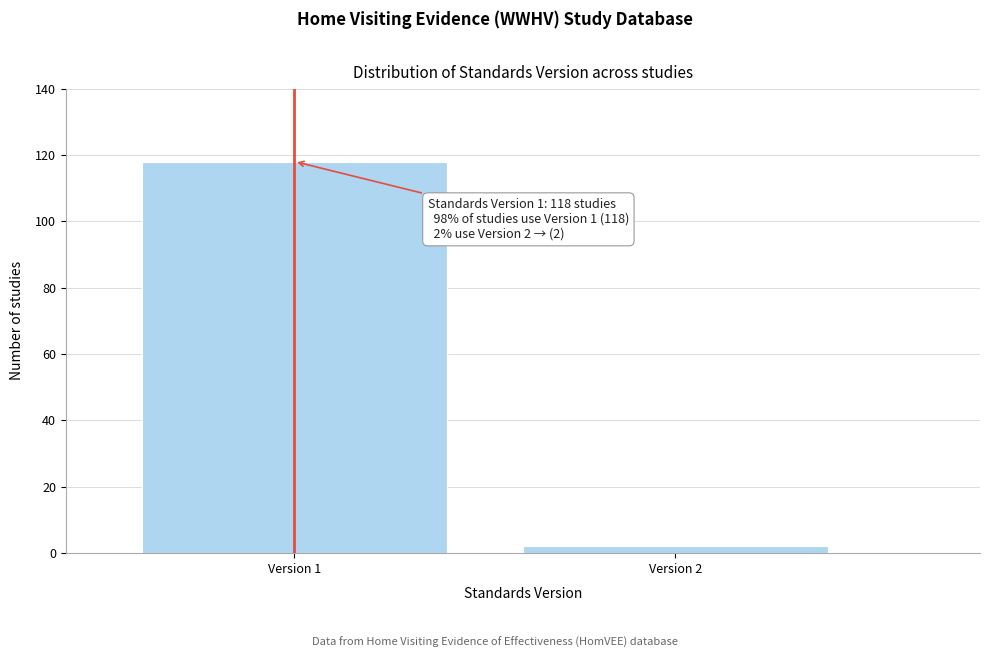

Reading left to right, transcribe all the data shown in this chart.

Version 1=118	Version 2=2